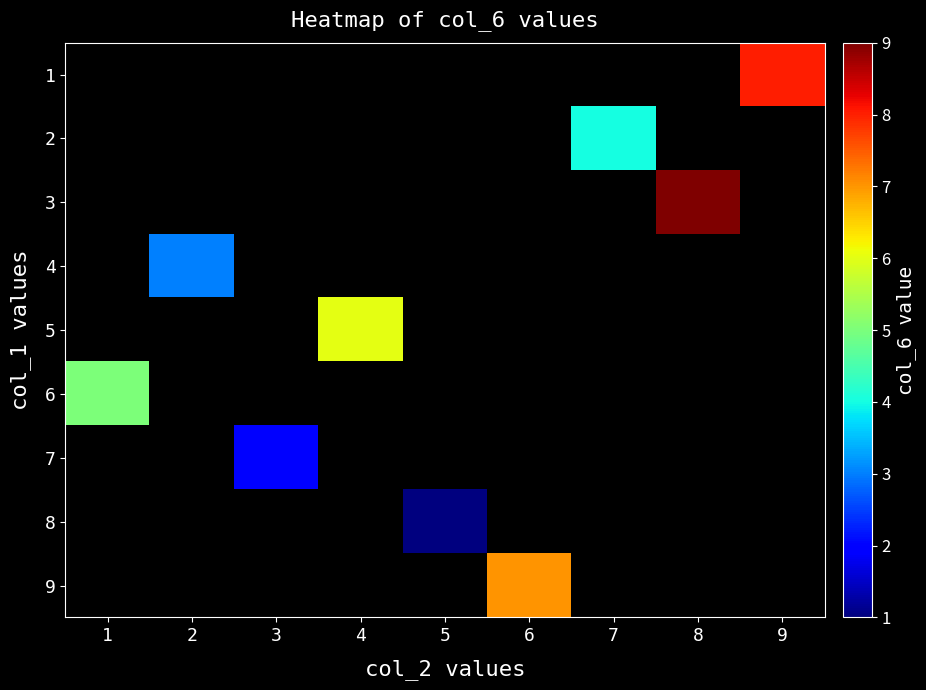

At which category does the chart reach its peak across all series?

8